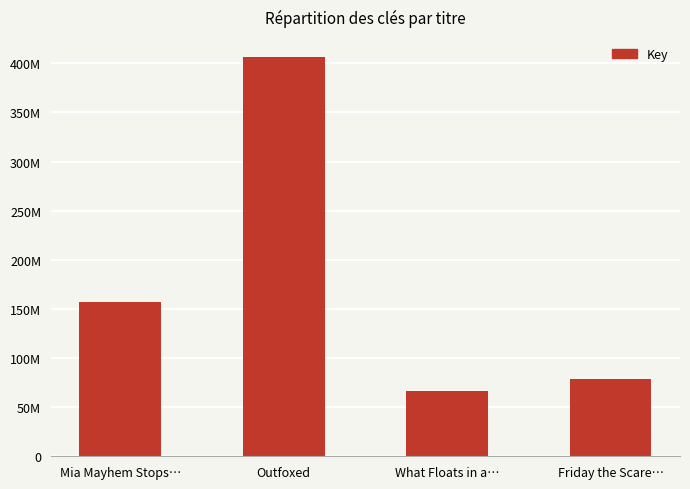

What position from the right is Mia Mayhem Stops…?

4